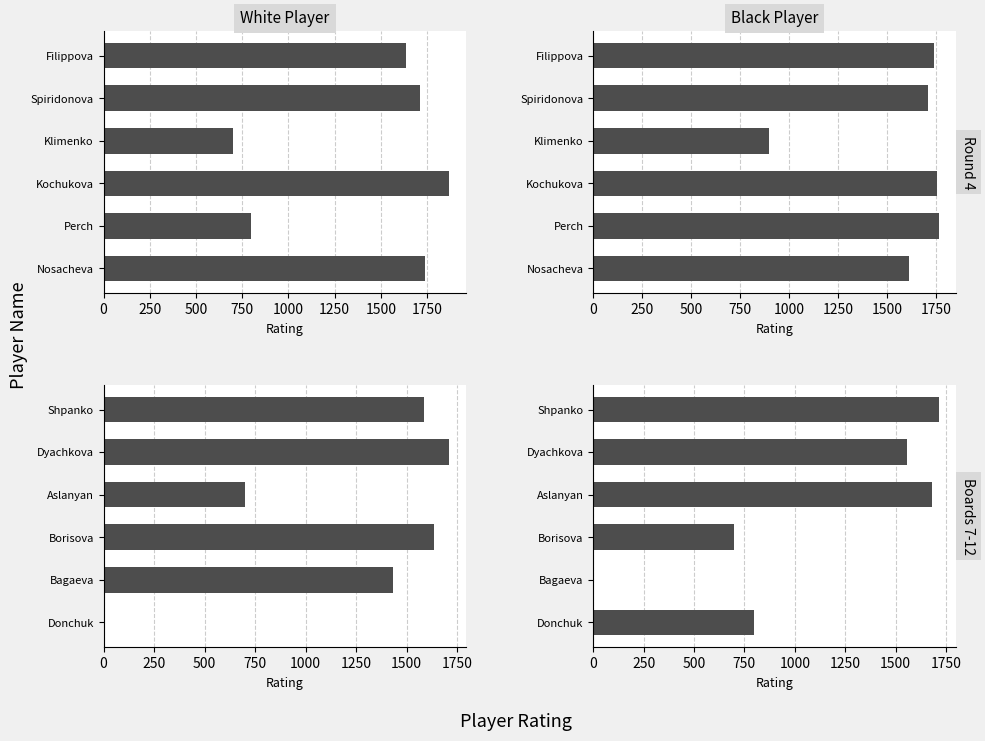

How many values in the White Player series are below 1585?

3